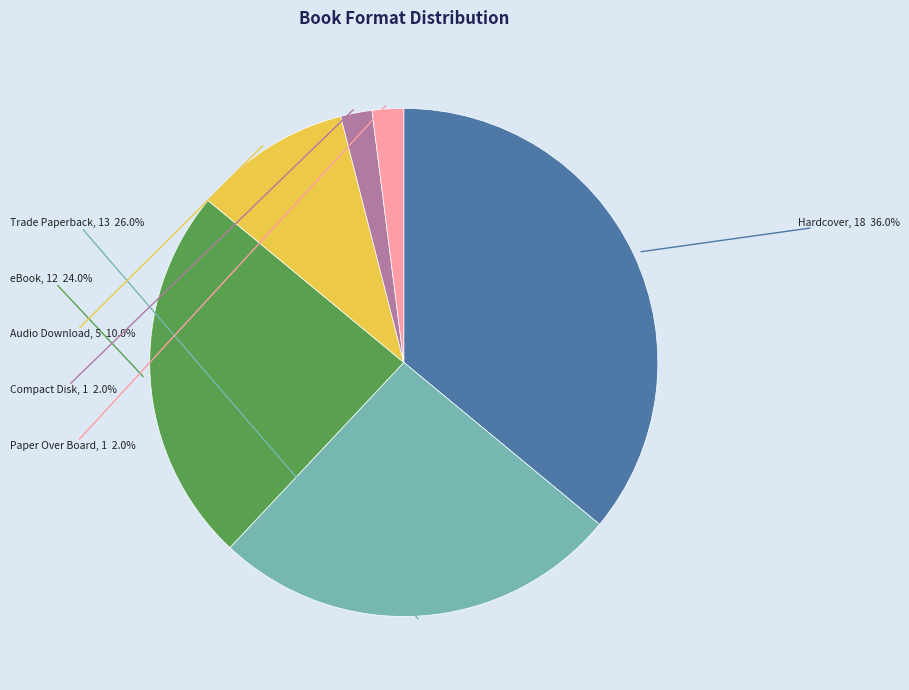

Does any single category account for the majority?

No